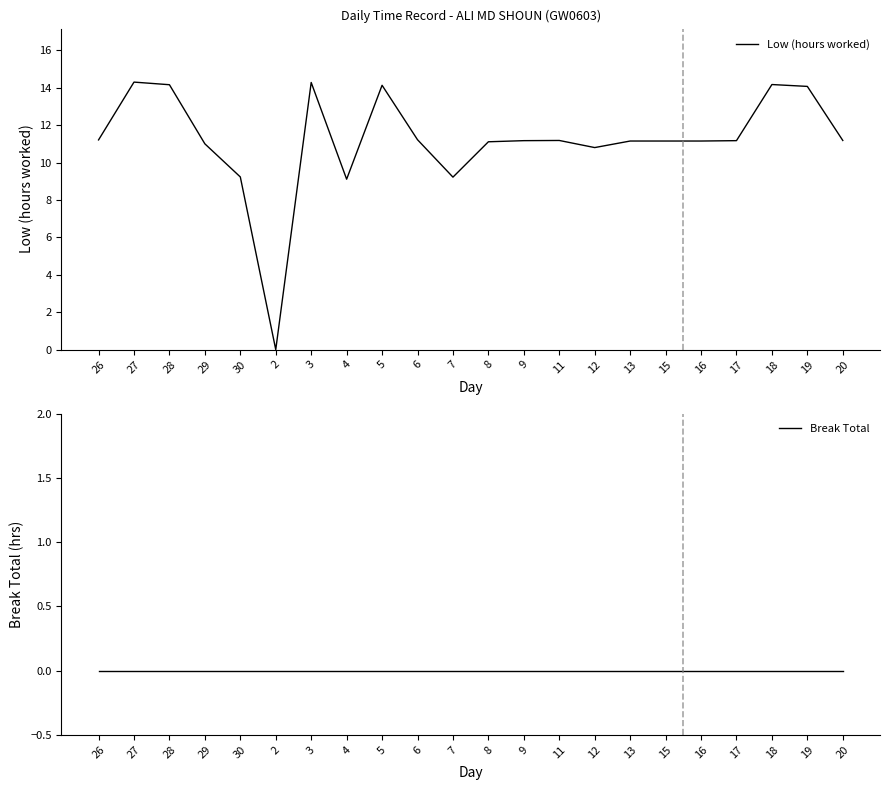

Which category has the lowest value across all series?

2